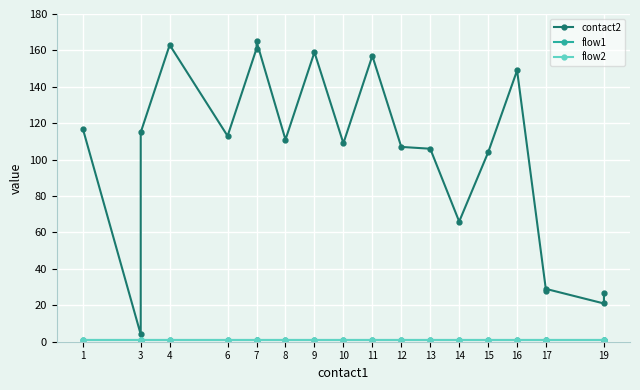

Is this an area chart (filled region under the line)?

No